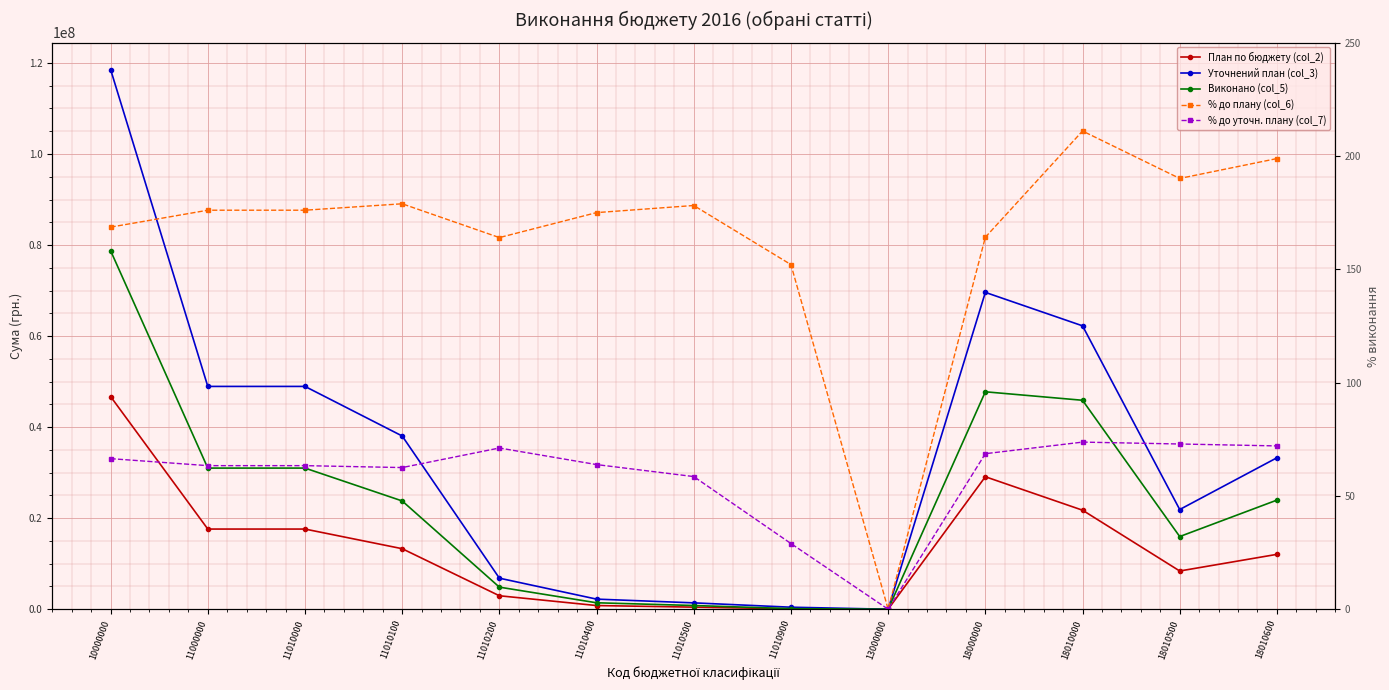

True or false: % до уточн. плану (col_7) and Виконано (col_5) cross at least once.

False